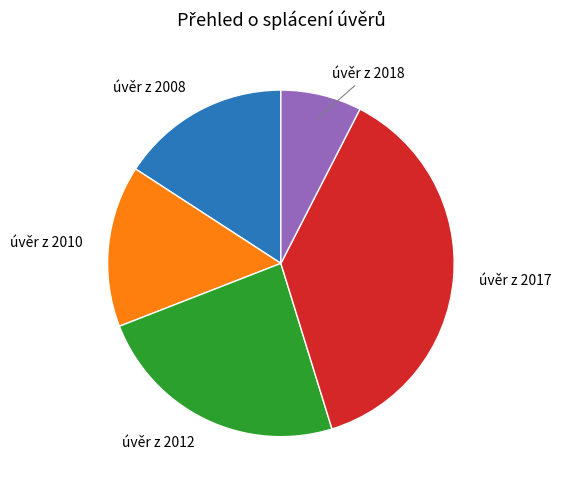

Is there a majority slice in this chart?

No